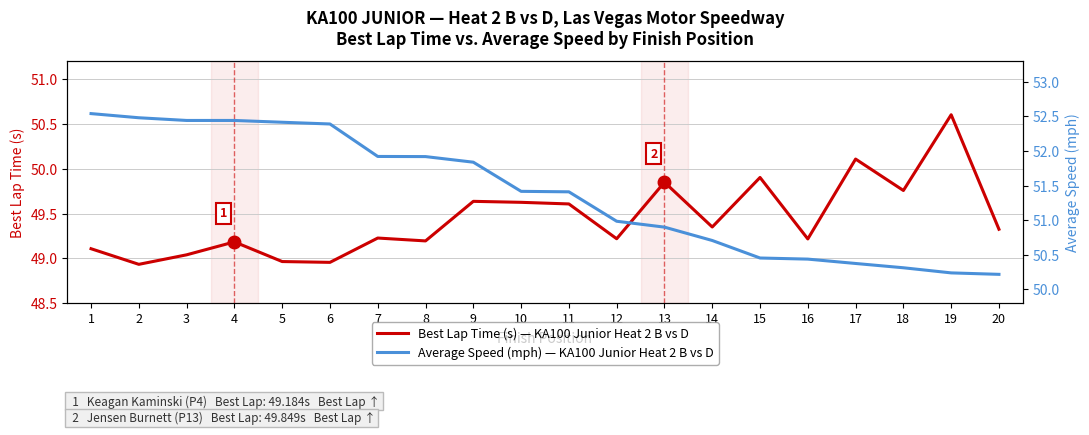

What is the value of the Best Lap Time (s) — KA100 Junior Heat 2 B vs D point at the 2nd from the left?

48.9